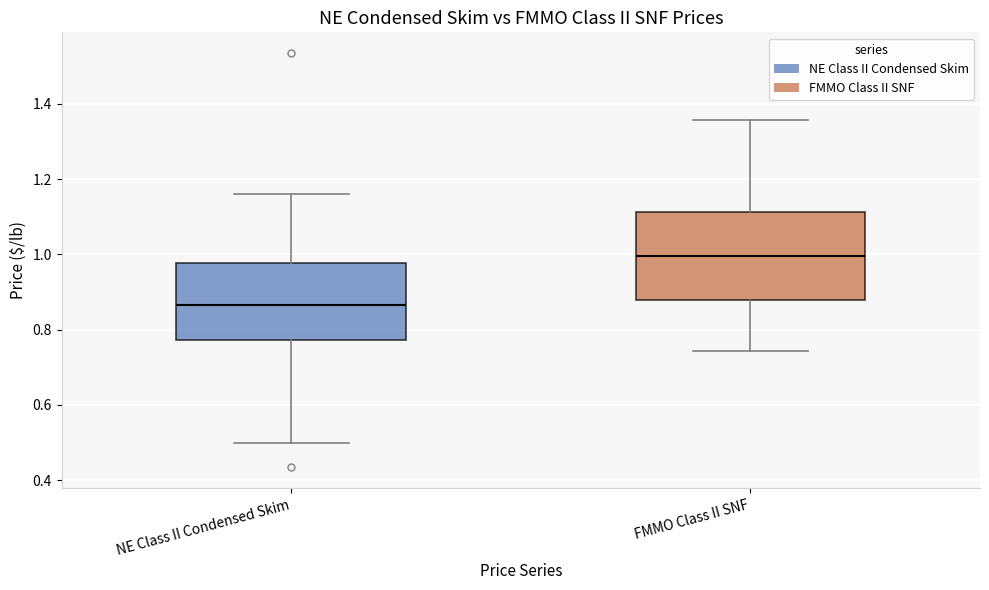

Which box has the lowest median line?

NE Class II Condensed Skim